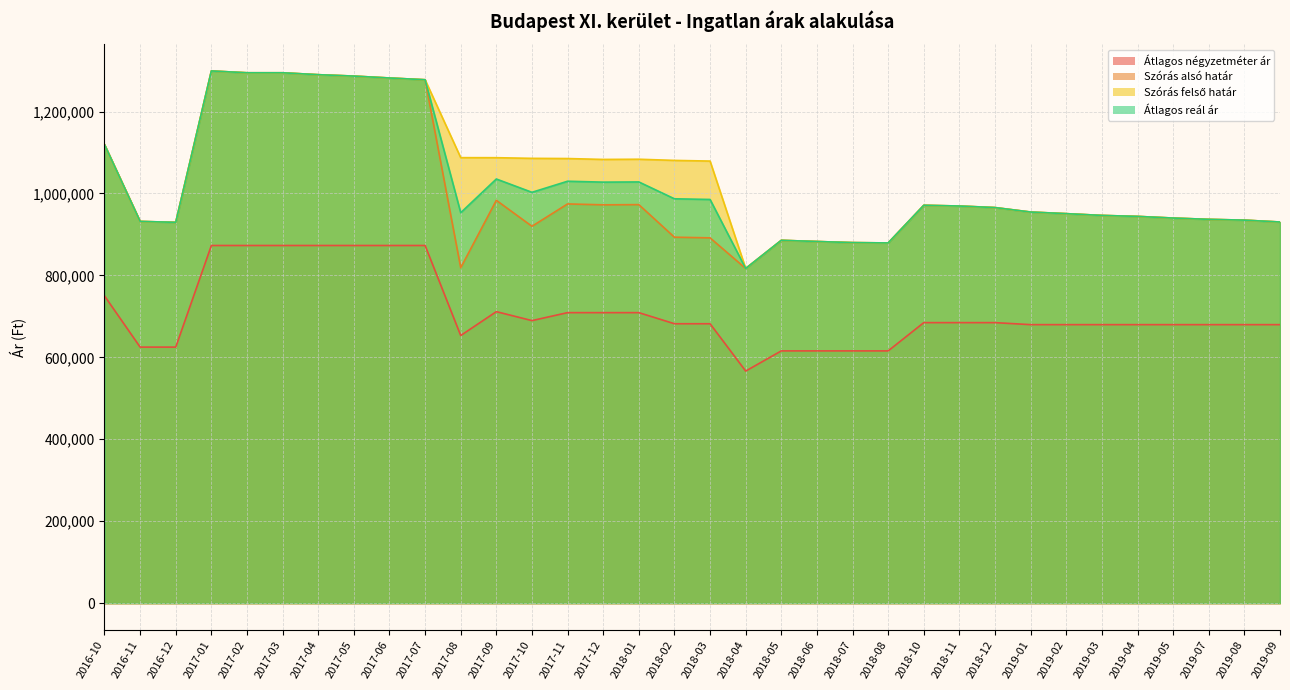

True or false: Átlagos négyzetméter ár has more than 2 interior local peaks.

False